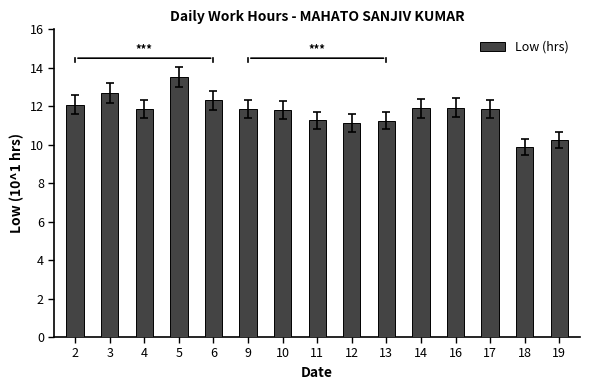

The value at 16 is 11.9. True or false?

True